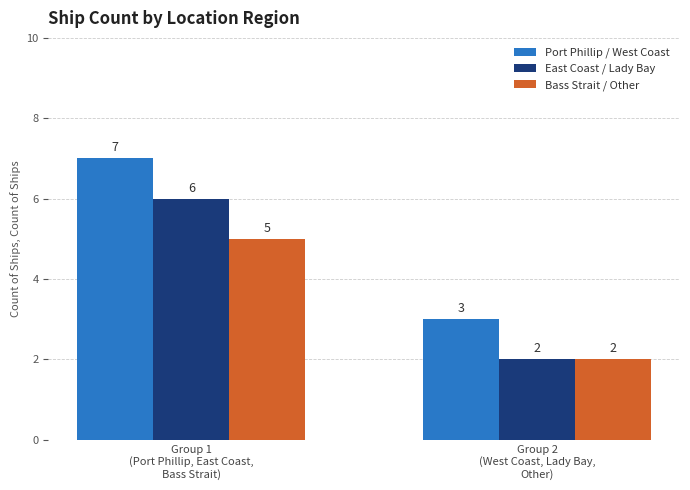

Which series has the largest total across all categories?

Port Phillip / West Coast